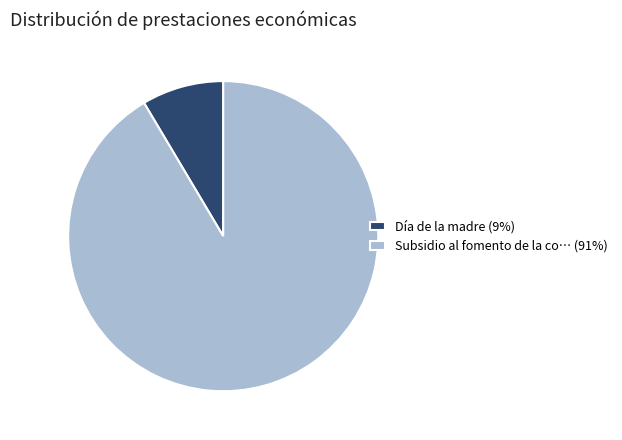

Between Subsidio al fomento de la co… (91%) and Día de la madre (9%), which is larger?

Subsidio al fomento de la co… (91%)